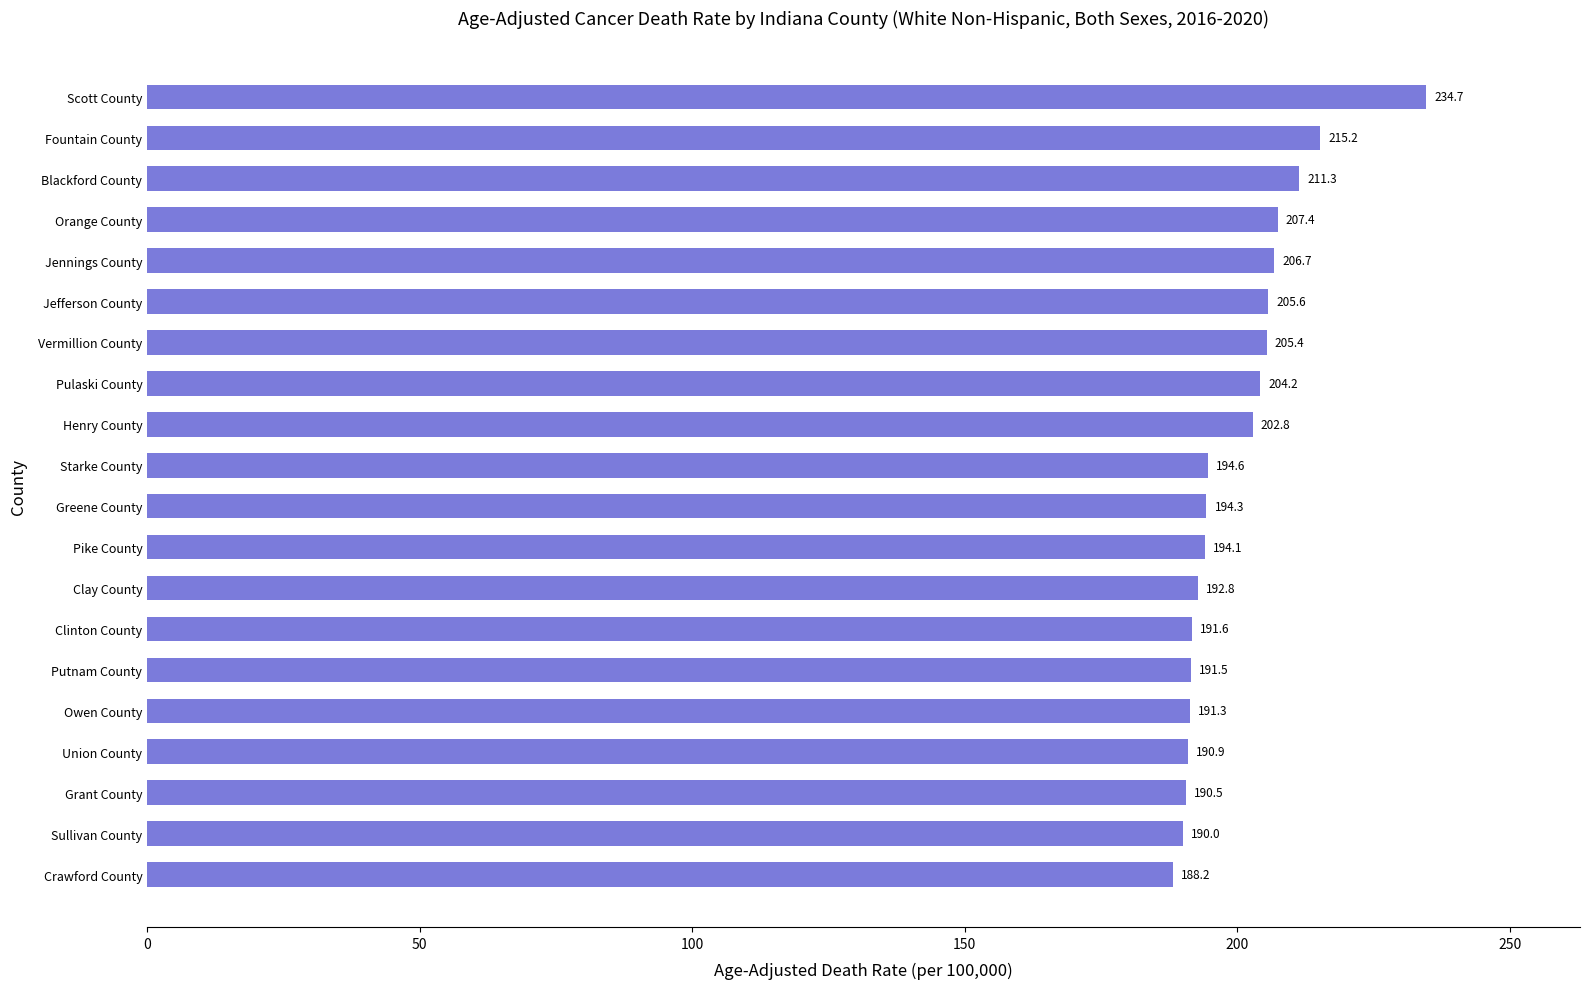

At which label is the value closest to 211?

Blackford County